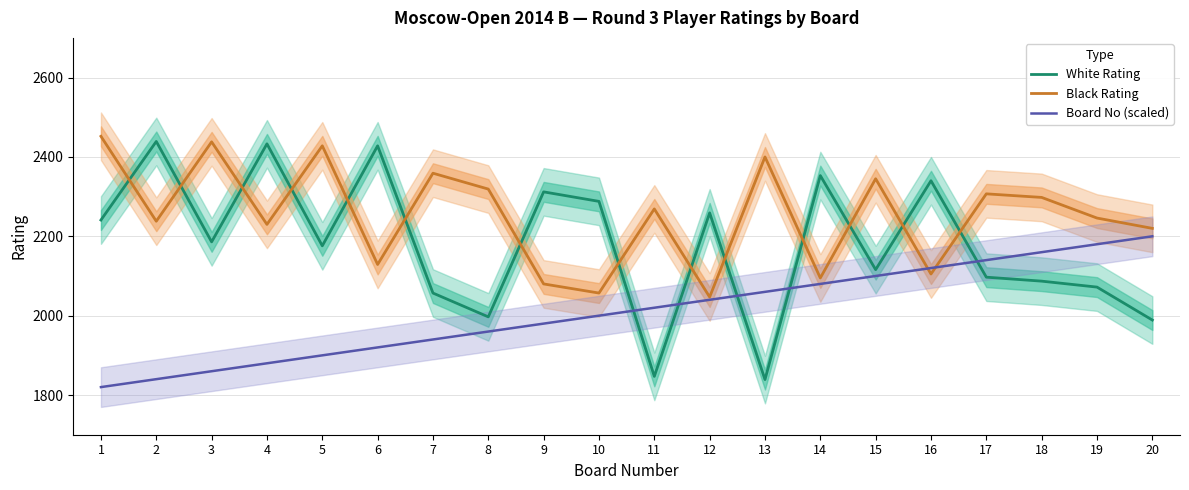

What is the value of the Black Rating point at the 17th from the left?

2307